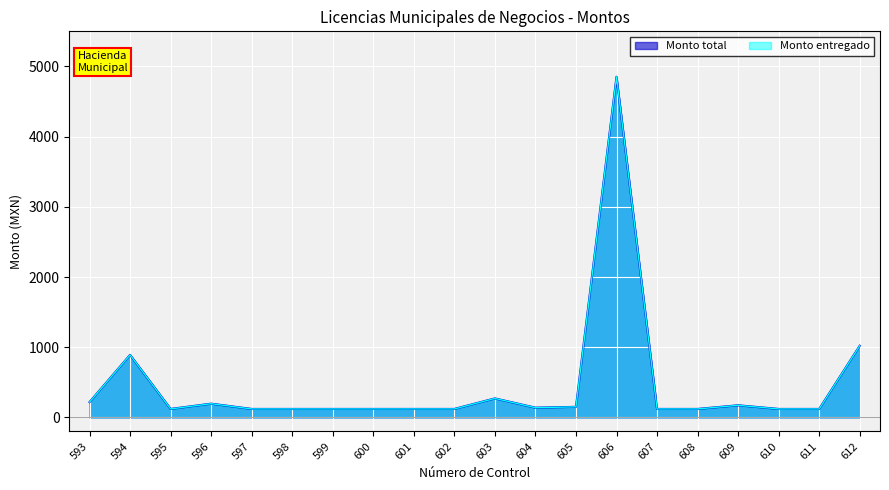

How many series are shown in this chart?

2